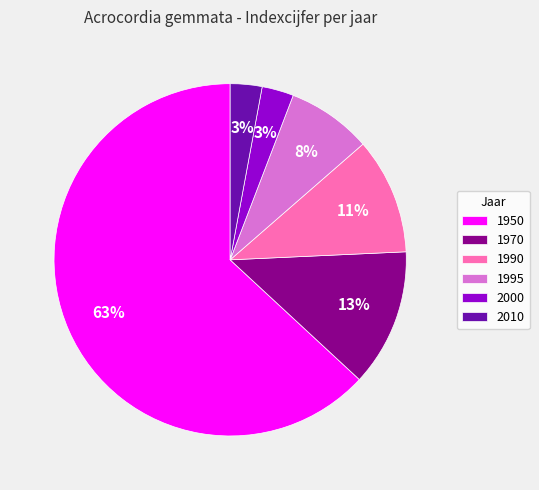

How many segments does this pie chart have?

6